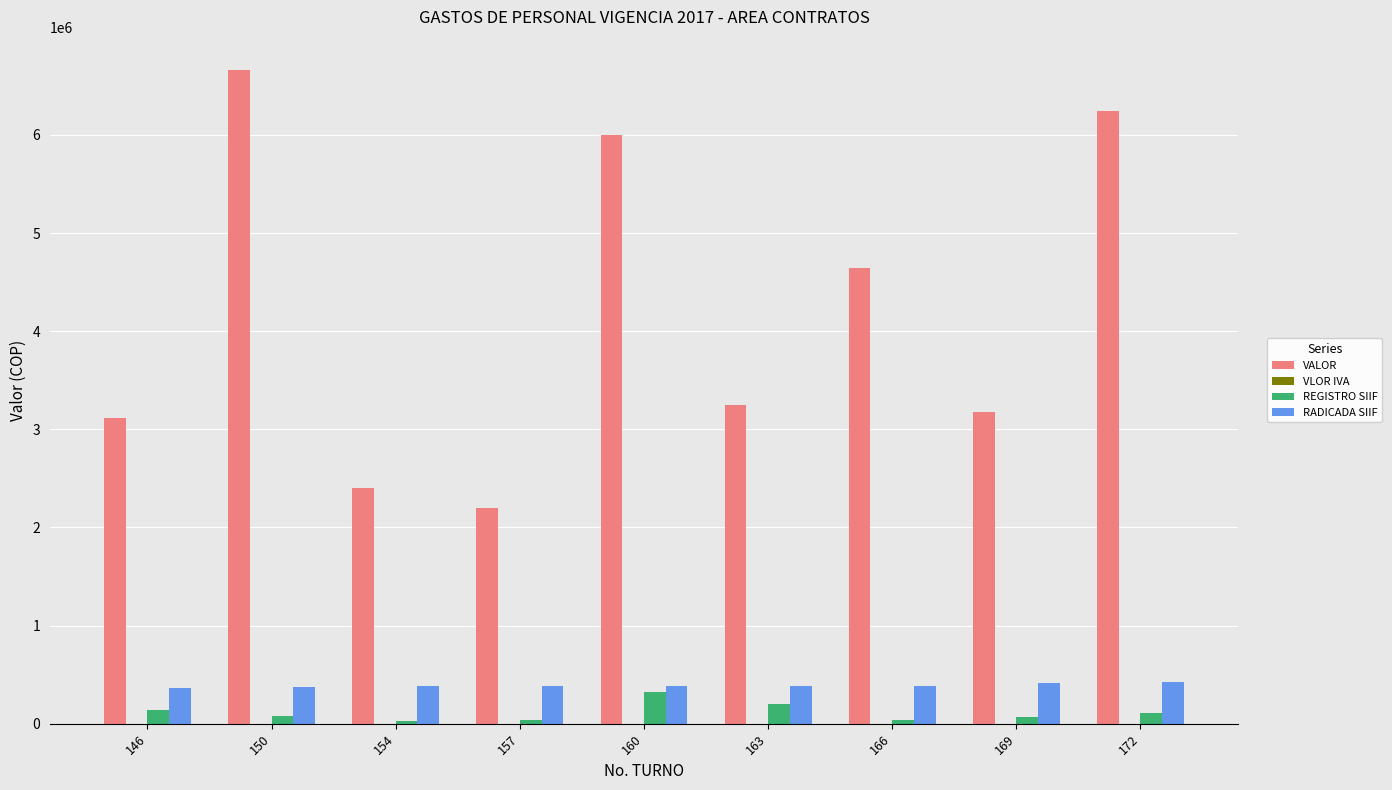

At how many categories does at least one series exceed 2765677?

7